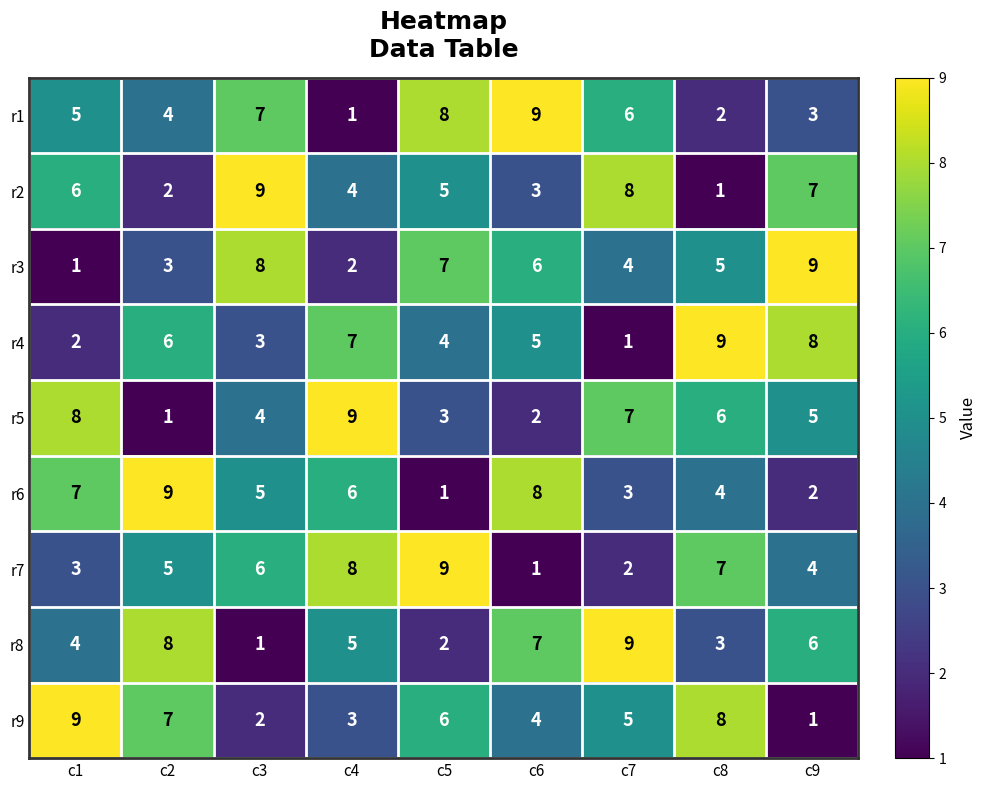

What is the greatest value displayed?

9